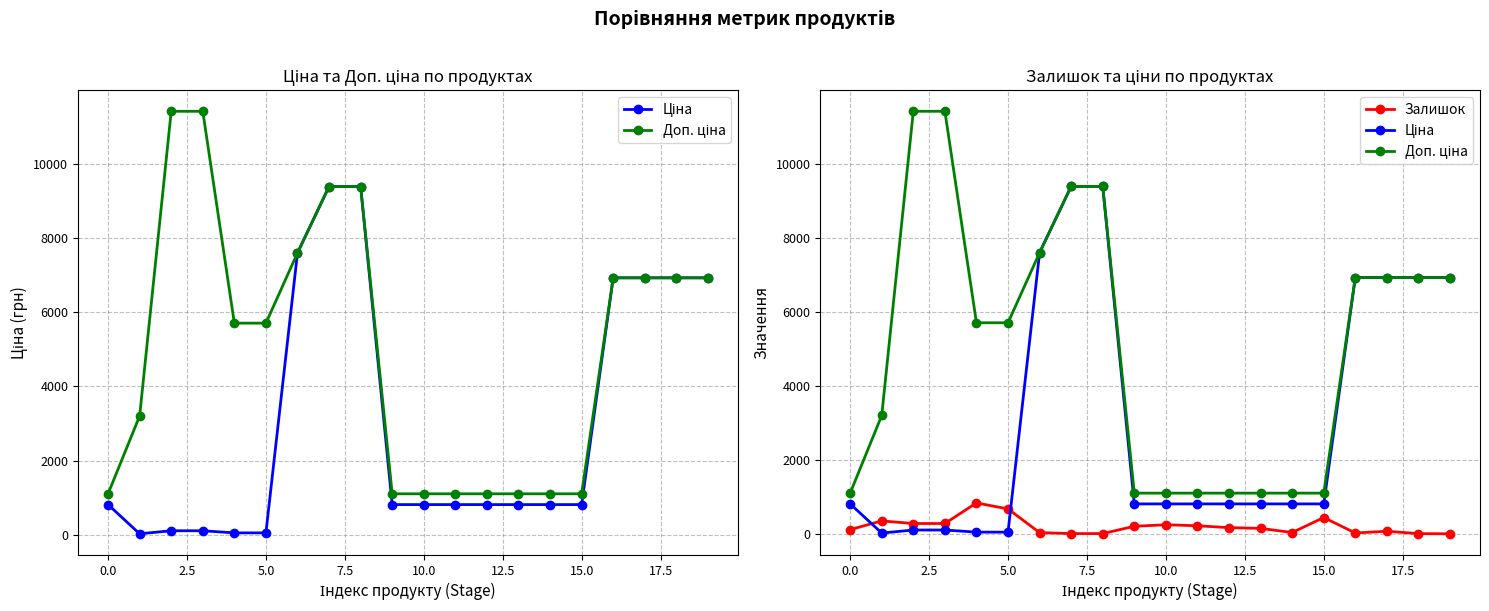

What is the maximum value shown in the chart?

11410.0